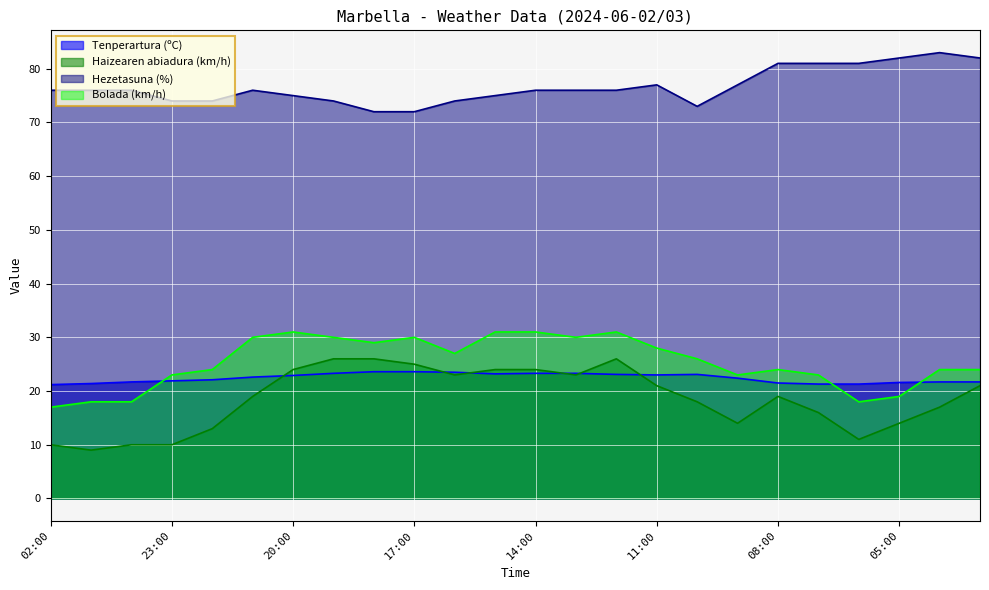

What is the sum of the Haizearen abiadura (km/h) values at 20:00 and 12:00?

50.0